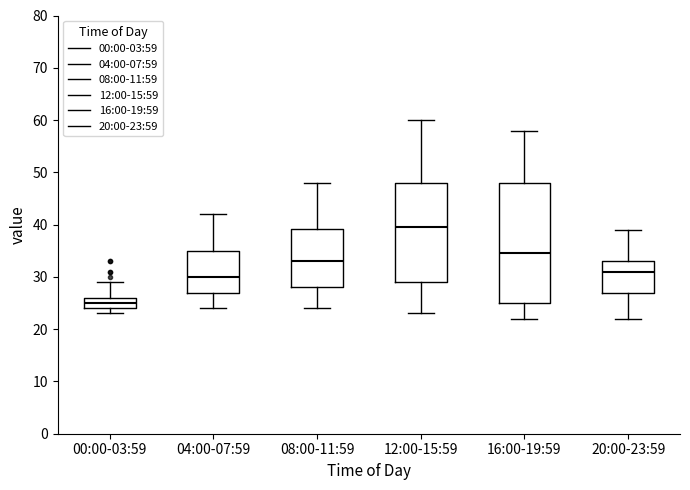

Reading left to right, read every box against the y-axis: the position of its median line, the range the box covers, and the ends of its whiskers. The values are not printed on the chart, so give them approximately, as read against the axis.

00:00-03:59: median 25, box 24 to 26, whiskers 23 to 29
04:00-07:59: median 30, box 27 to 35, whiskers 24 to 42
08:00-11:59: median 33, box 28 to 39, whiskers 24 to 48
12:00-15:59: median 40, box 29 to 48, whiskers 23 to 60
16:00-19:59: median 35, box 25 to 48, whiskers 22 to 58
20:00-23:59: median 31, box 27 to 33, whiskers 22 to 39